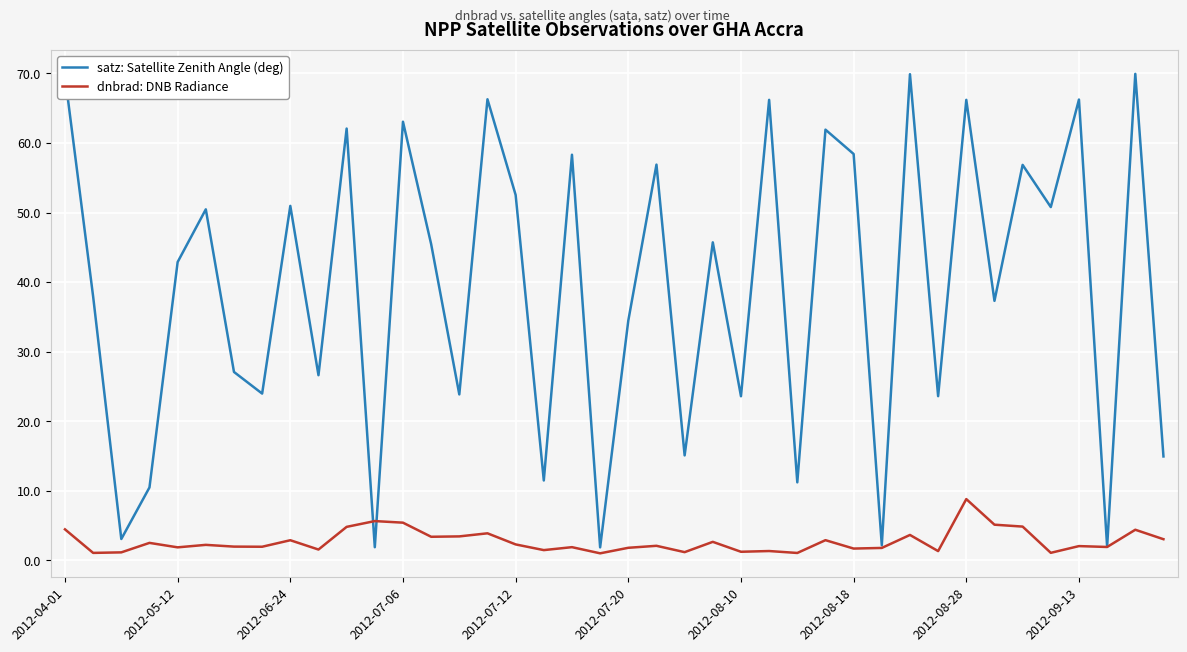

Which series has the largest range (max minus min)?

satz: Satellite Zenith Angle (deg)